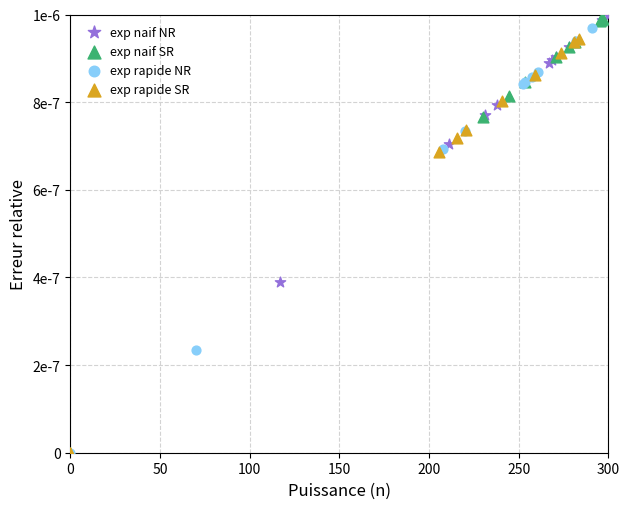

What are all the series names shown in the legend?

exp naif NR, exp naif SR, exp rapide NR, exp rapide SR